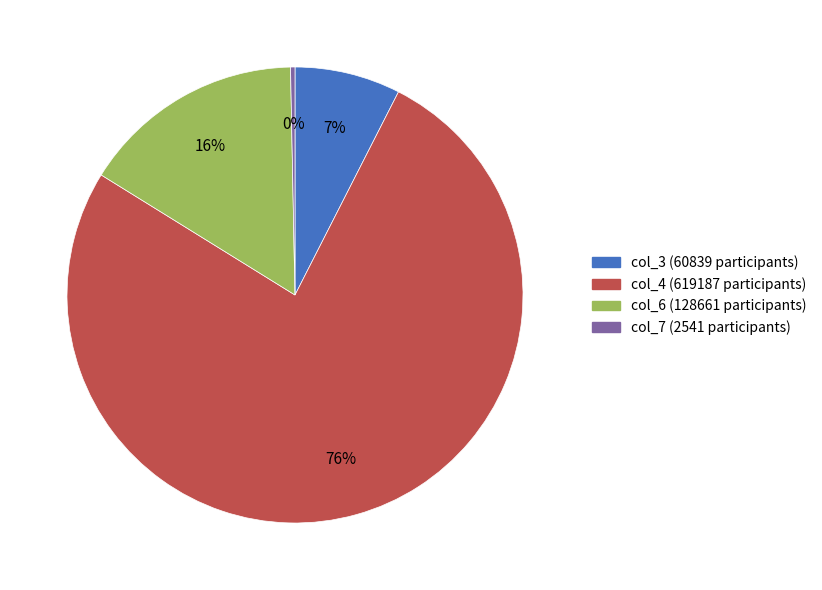

Which category accounts for the majority?

col_4 (619187 participants)